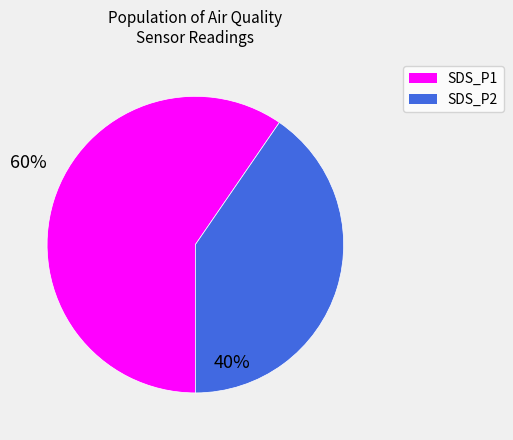

Is there a majority slice in this chart?

Yes